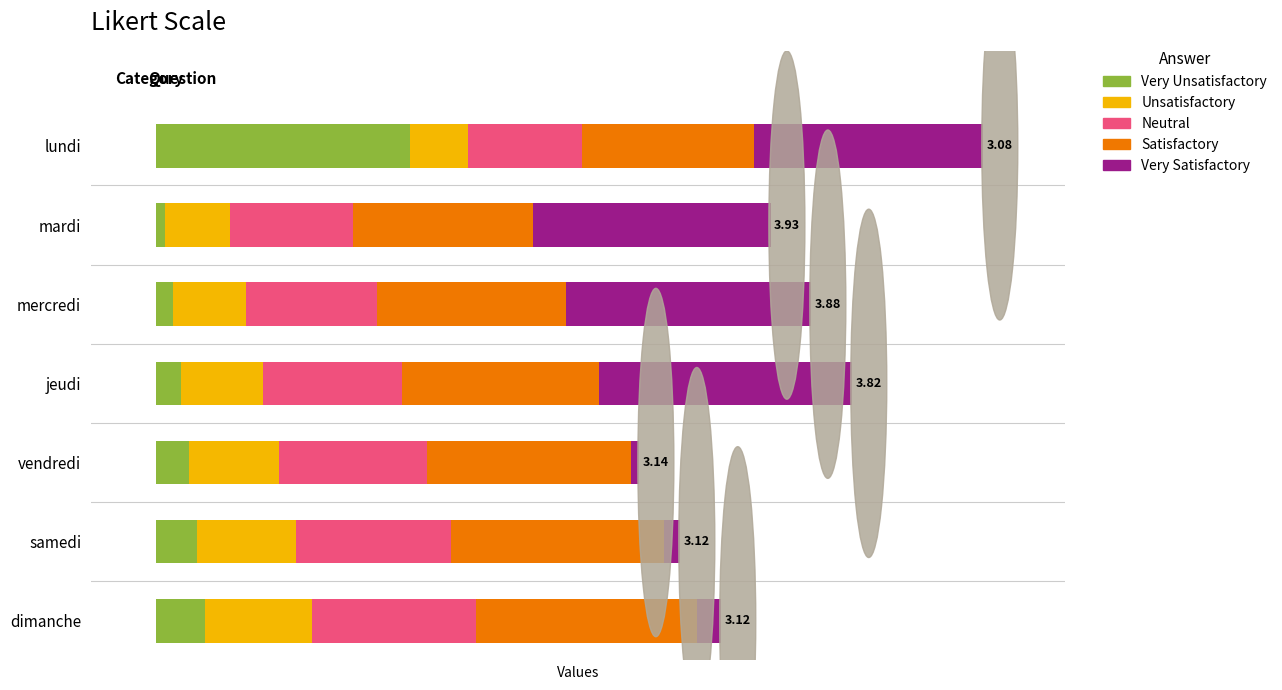

What are all the series names shown in the legend?

Very Unsatisfactory, Unsatisfactory, Neutral, Satisfactory, Very Satisfactory